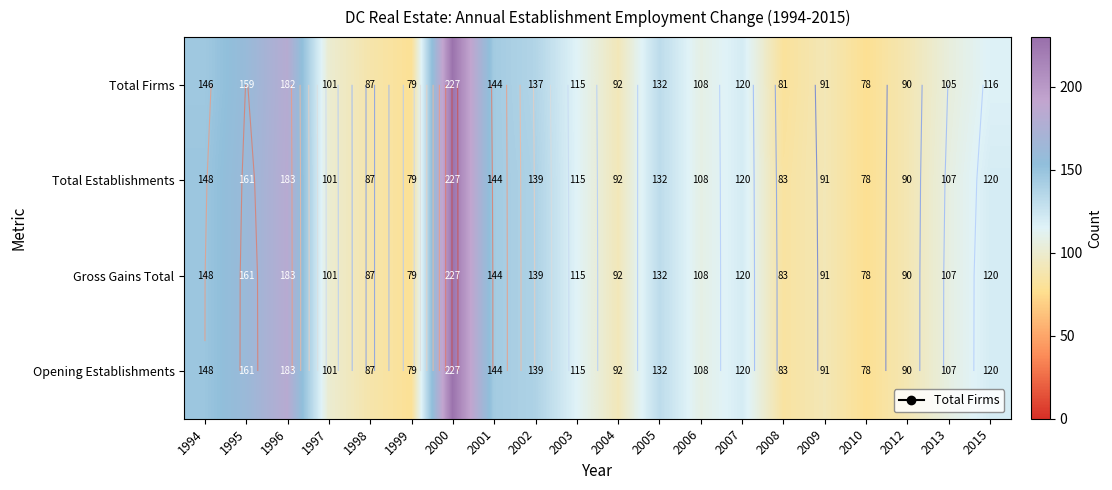

What is the difference between the Gross Gains Total values at 1996 and 2003?

68